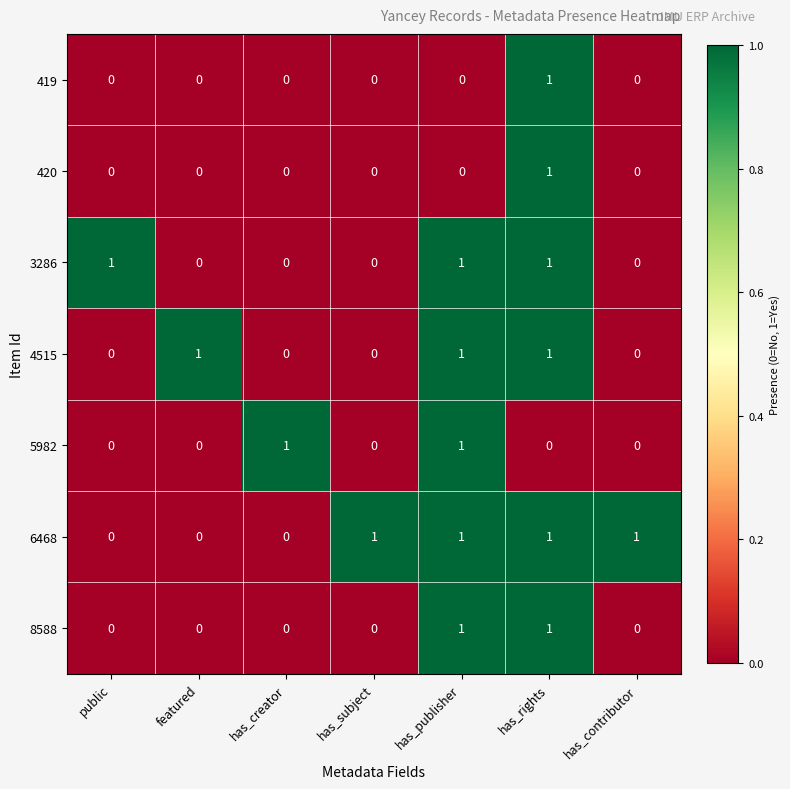

Is it true that 5982 equals -1 at has_contributor?

False